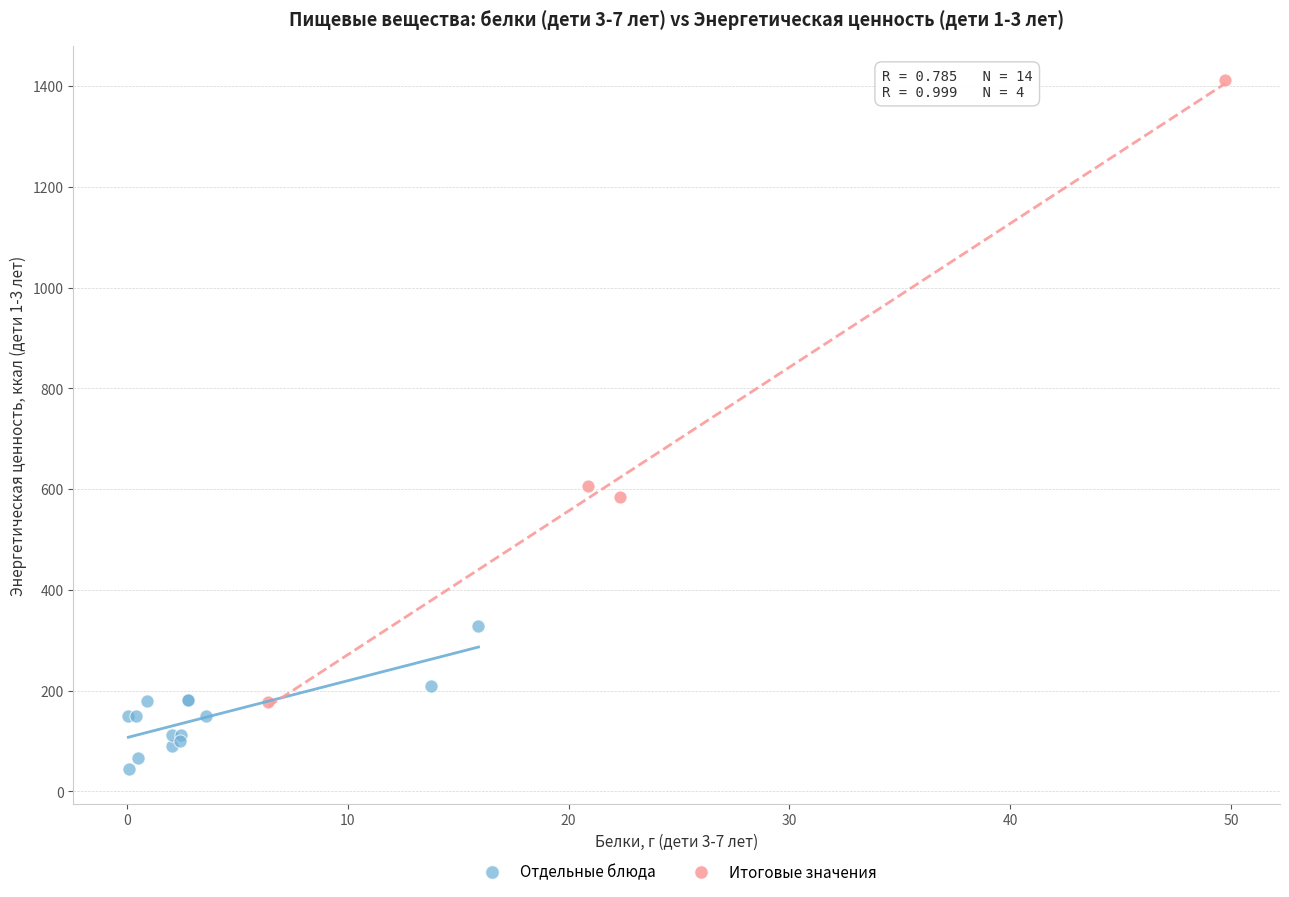

Which series reaches the maximum Y coordinate?

Итоговые значения